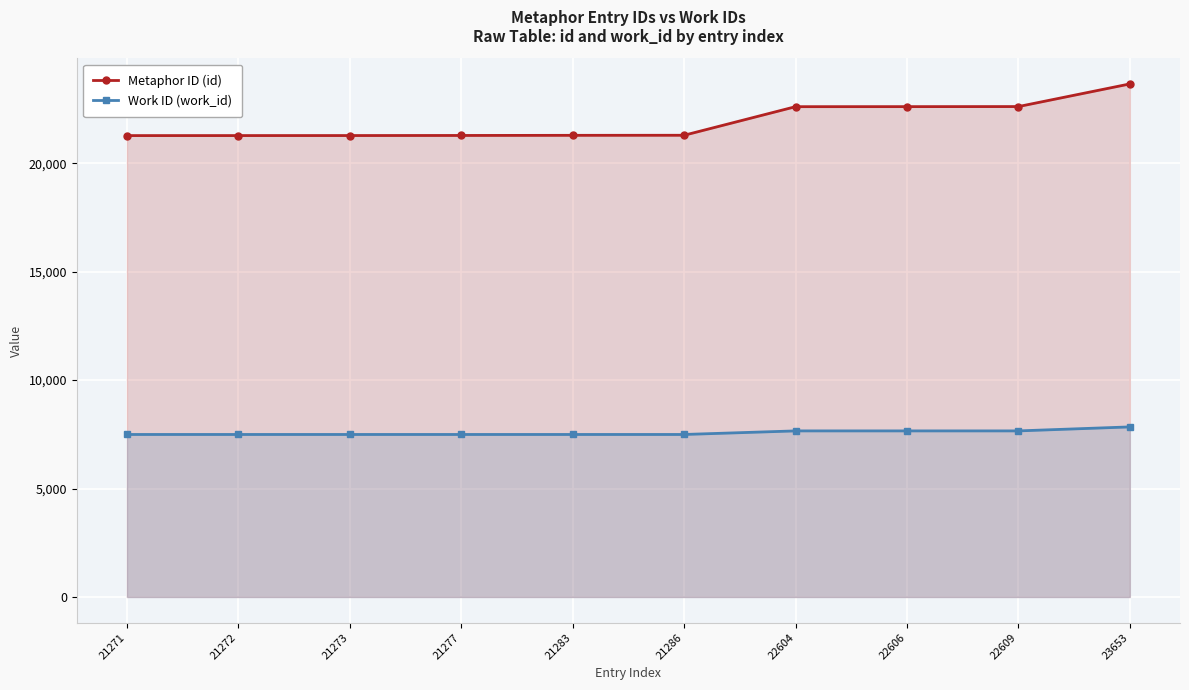

Which series has the largest total across all categories?

Metaphor ID (id)